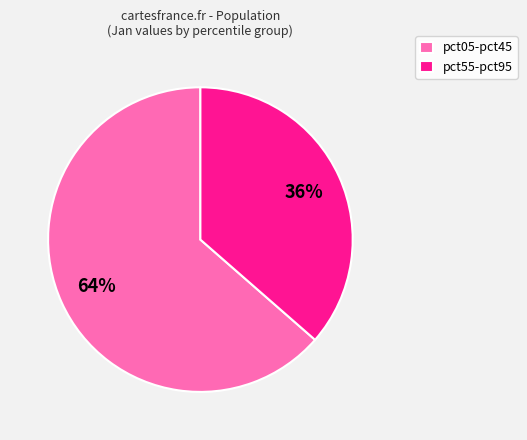

Approximately how many times larger is the value at pct55-pct95 compared to pct05-pct45?

0.6